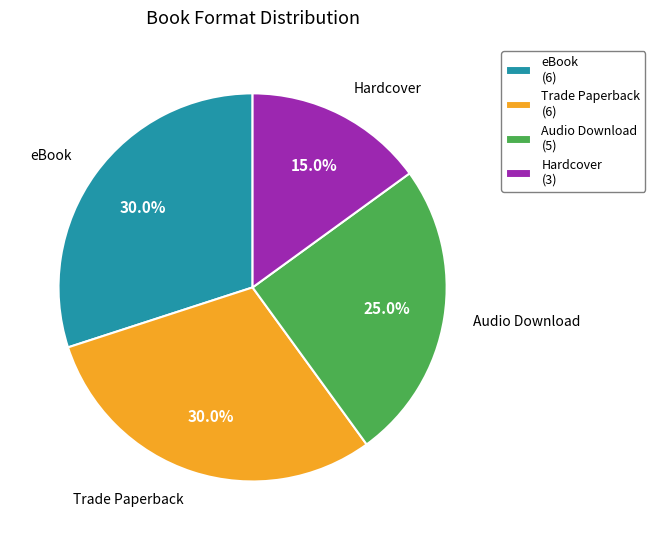

Does eBook (6) account for over 50% of the chart?

No